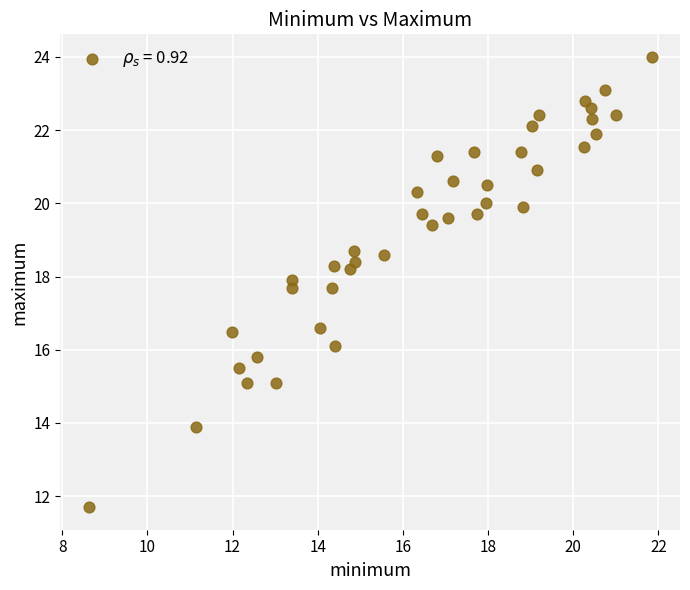

What is the range of Y values (max minus min)?

12.3